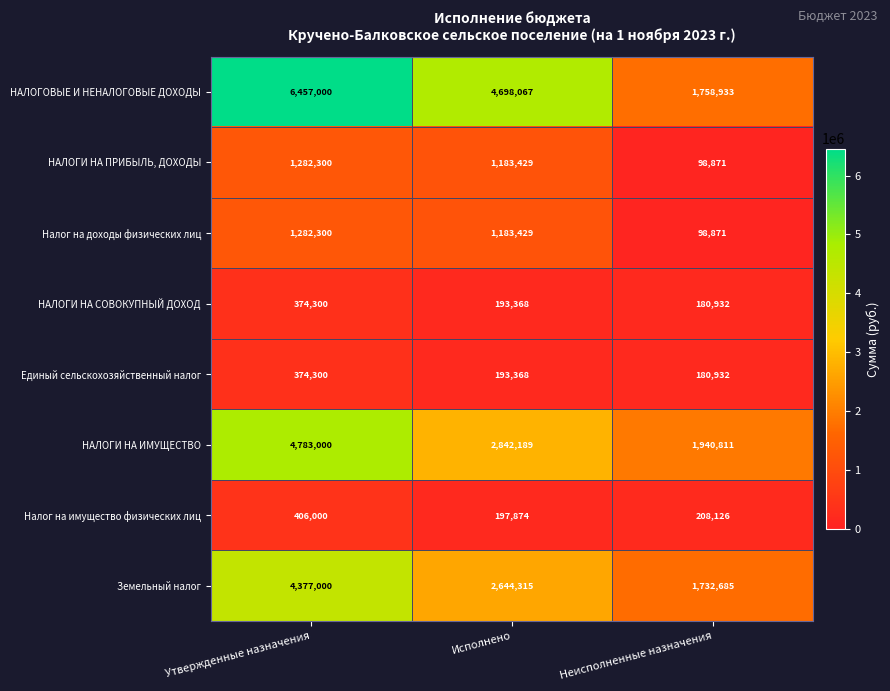

What is the minimum value shown in the chart?

98871